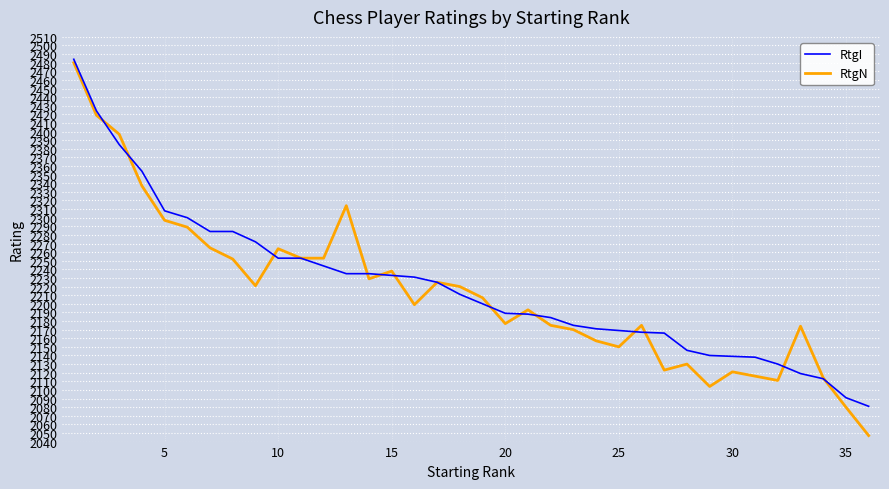

What is the smallest value displayed?

2047